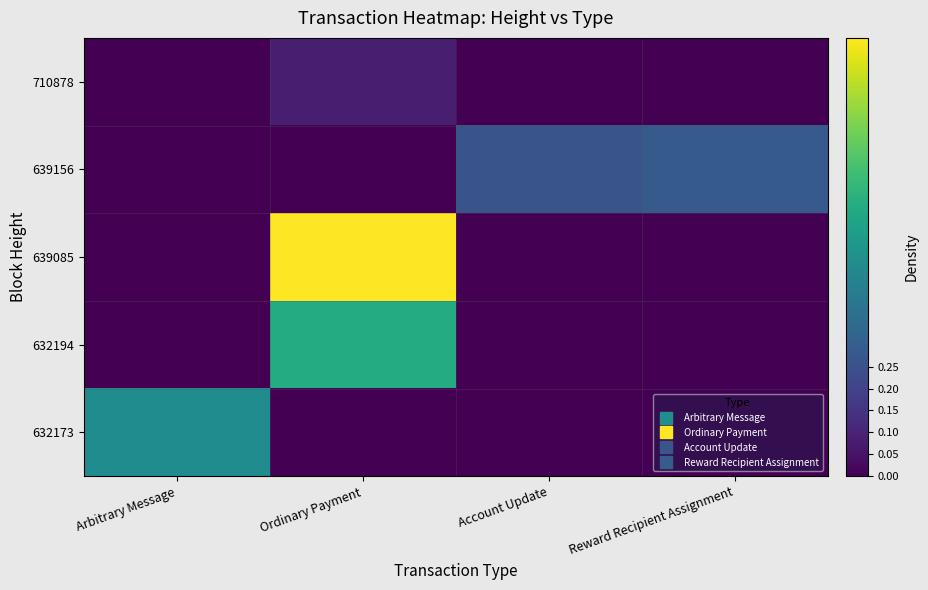

What is the total value across all series at Ordinary Payment?

1.7